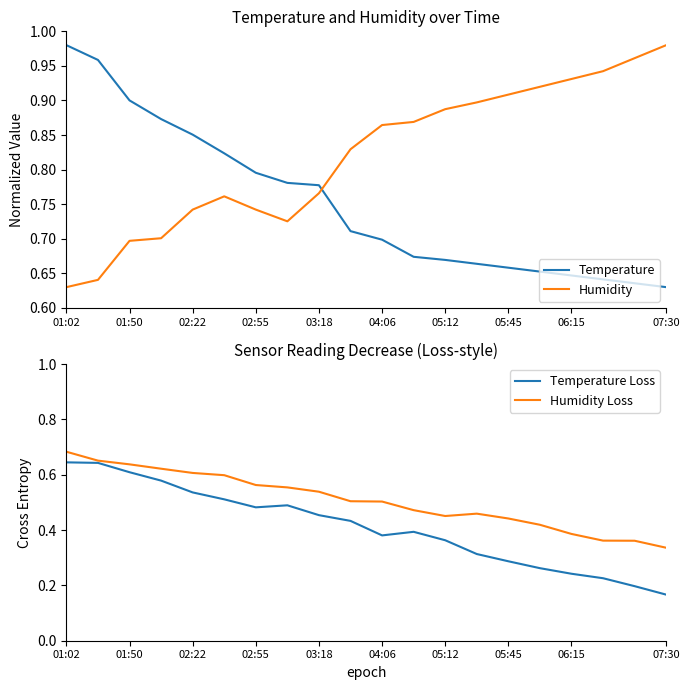

What is the difference between the maximum and minimum values in the Temperature Loss series?

0.5